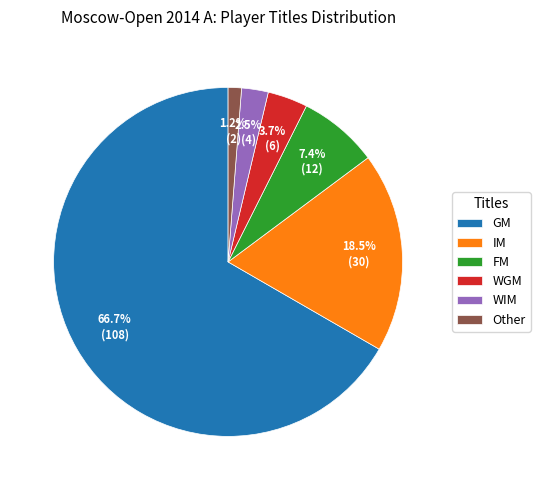

Is WIM the majority of the pie?

No